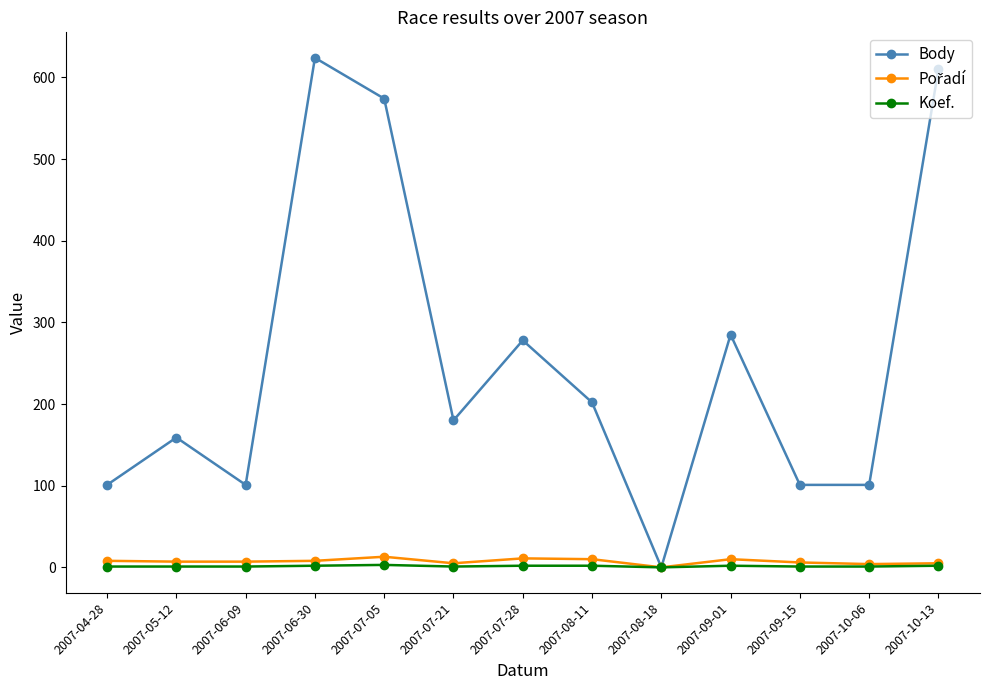

At which category is the sum across all series the highest?

2007-06-30